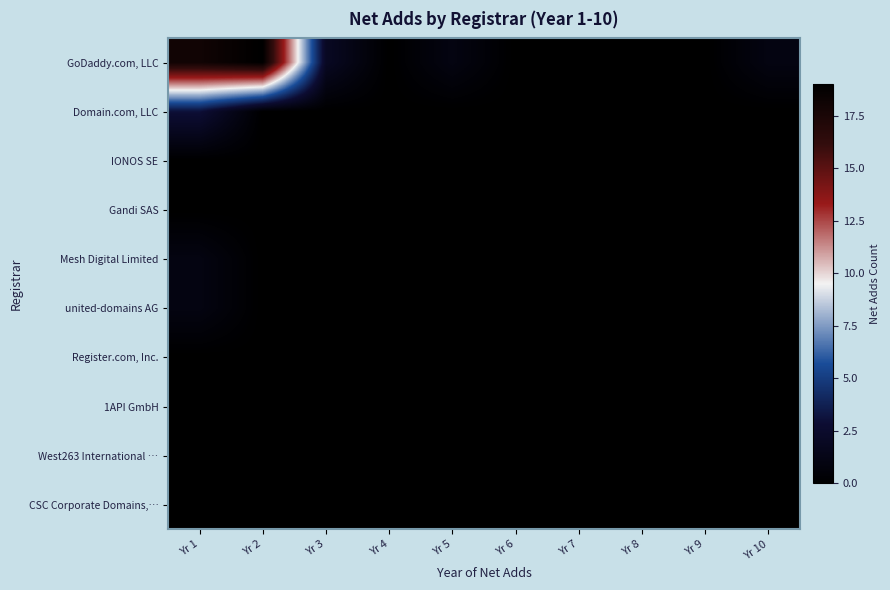

What is the maximum value shown in the chart?

19